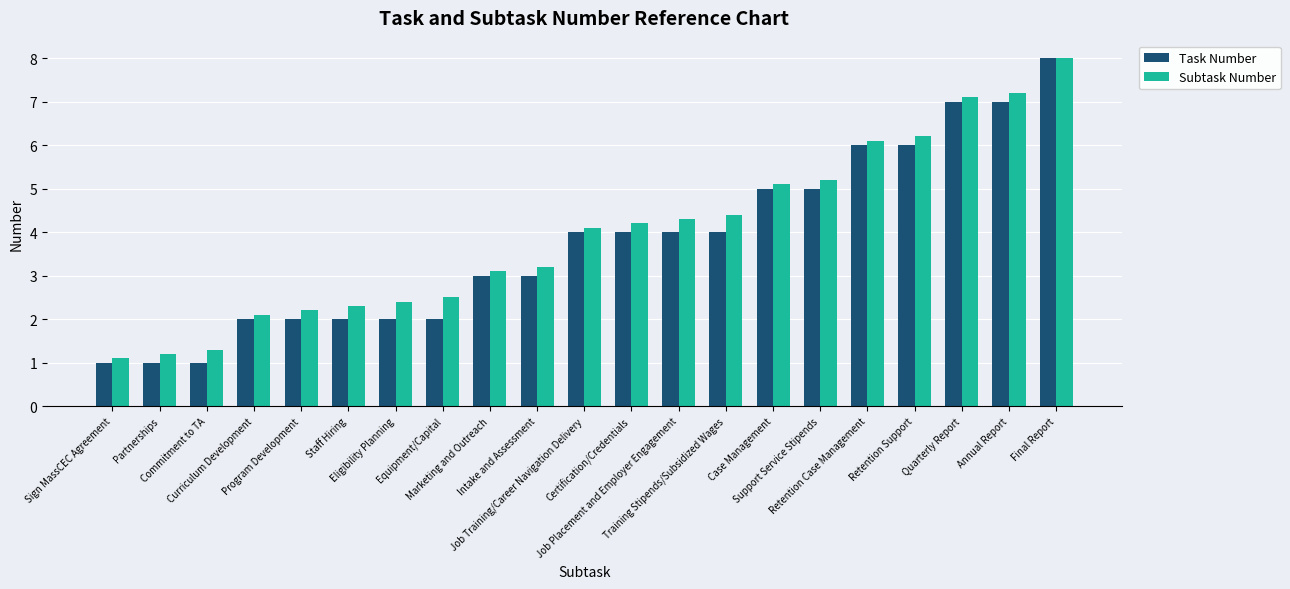

Which series has the widest spread of values?

Task Number